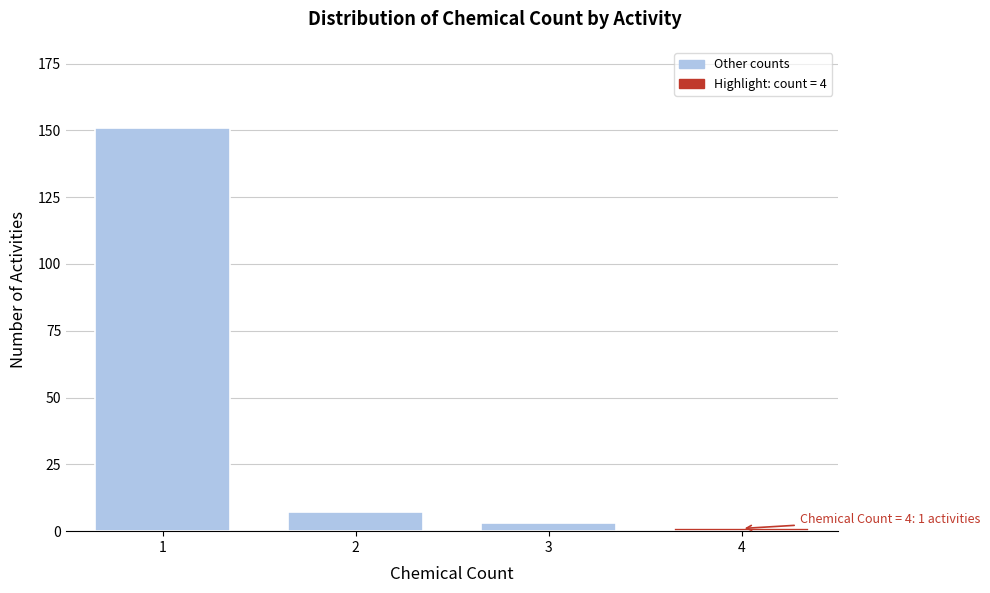

Reading left to right, what are all the values shown in this chart?

1=151	2=7	3=3	4=1